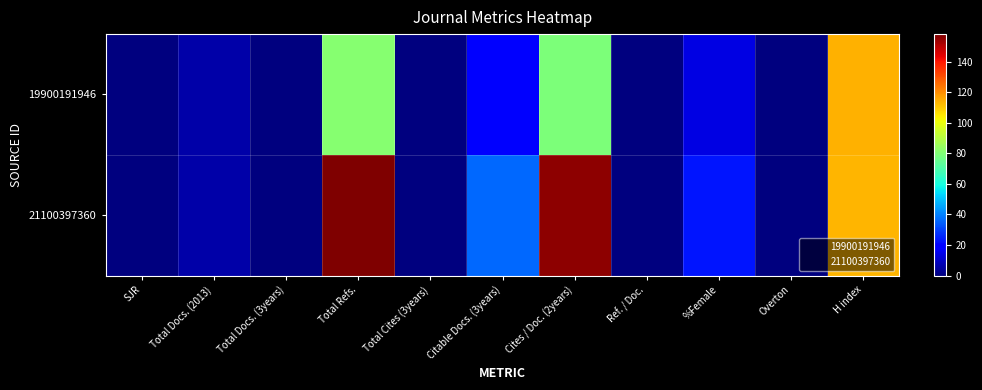

What is the difference between the highest and lowest values at H index?

1